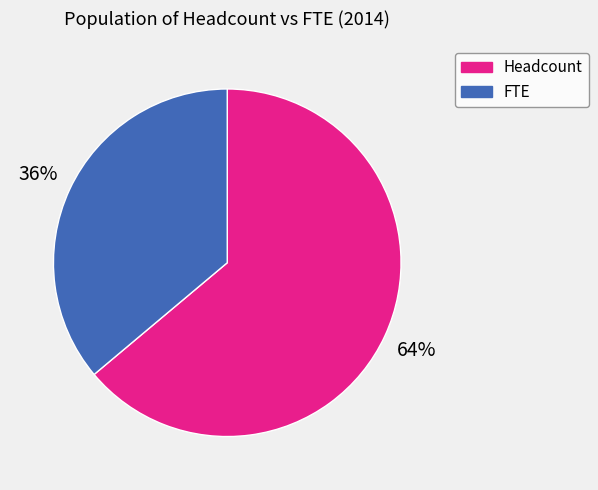

To the nearest percent, what is the combined percentage of FTE and Headcount?

100%